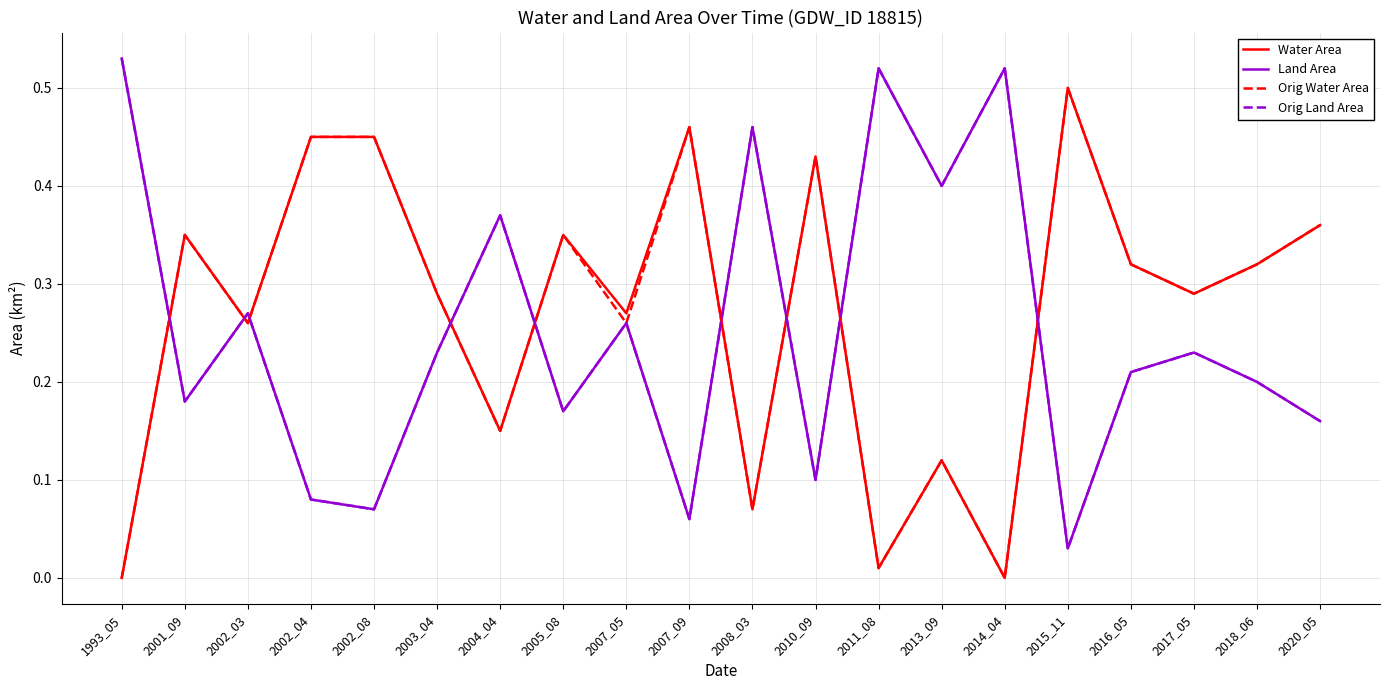

What is the sum of the Land Area values at 2002_08 and 2018_06?

0.3